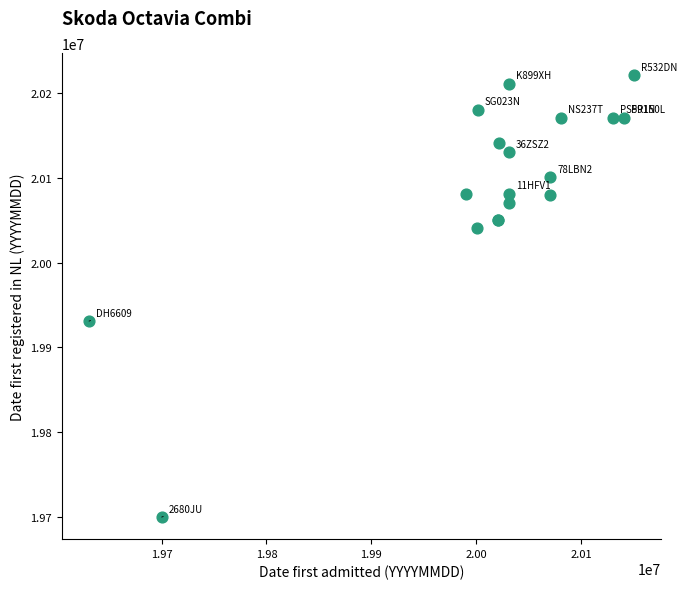

What Y value in the scatter plot is closest to 19960453?

19931019